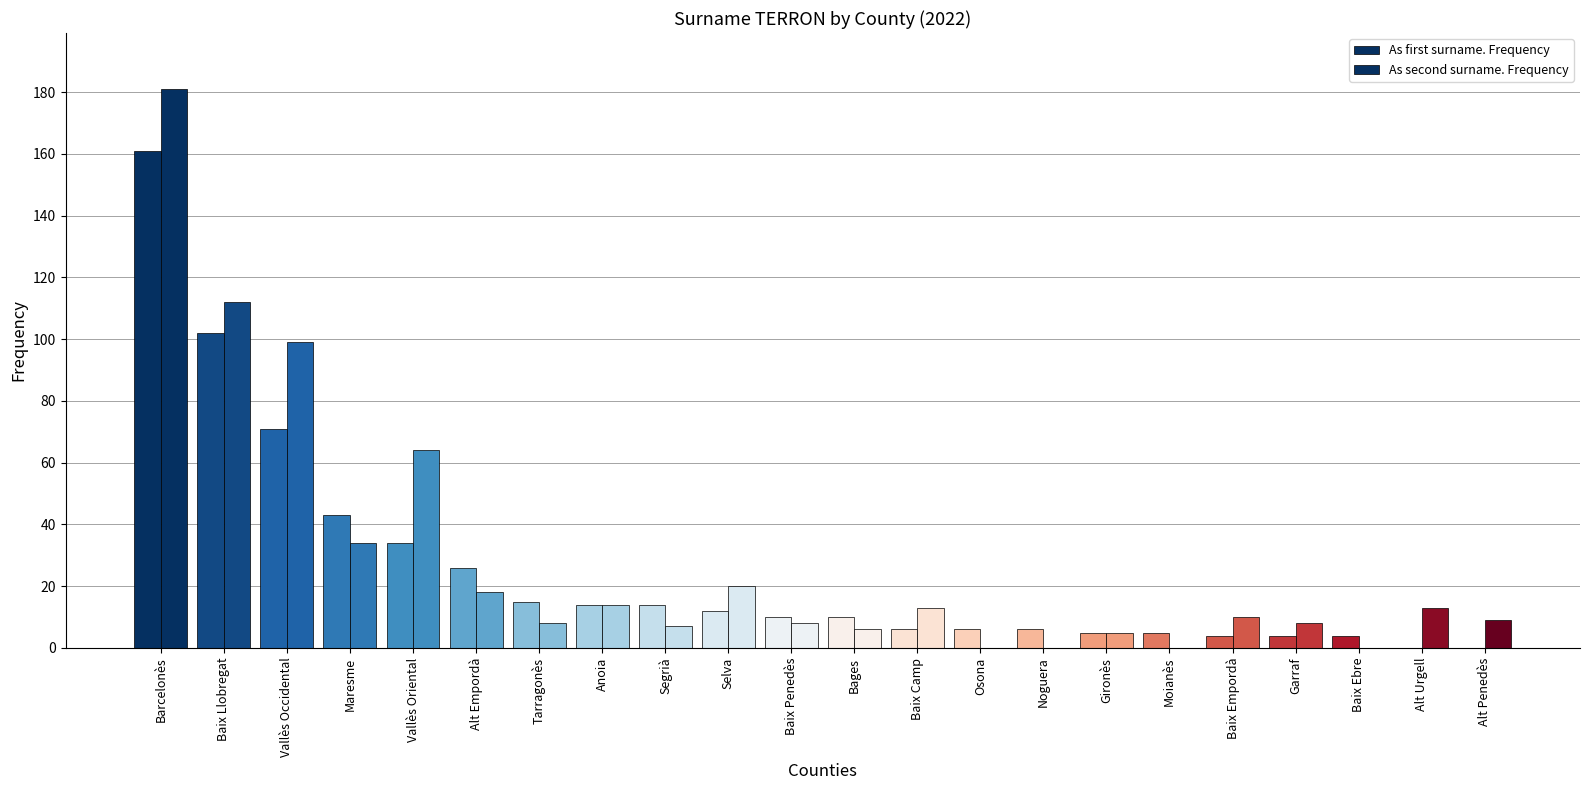

How many series are shown in this chart?

2